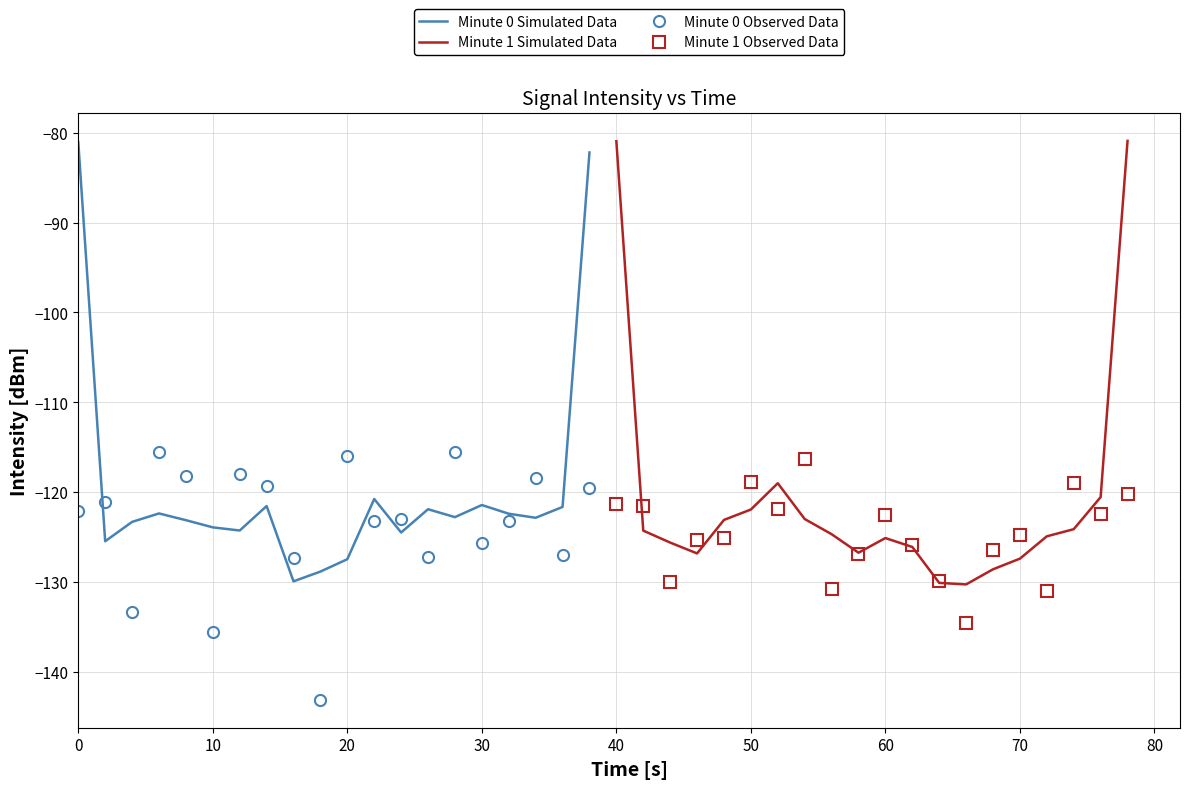

List the series in order of their overall mean, lowest first.

Minute 1 Observed Data, Minute 0 Observed Data, Minute 1 Simulated Data, Minute 0 Simulated Data